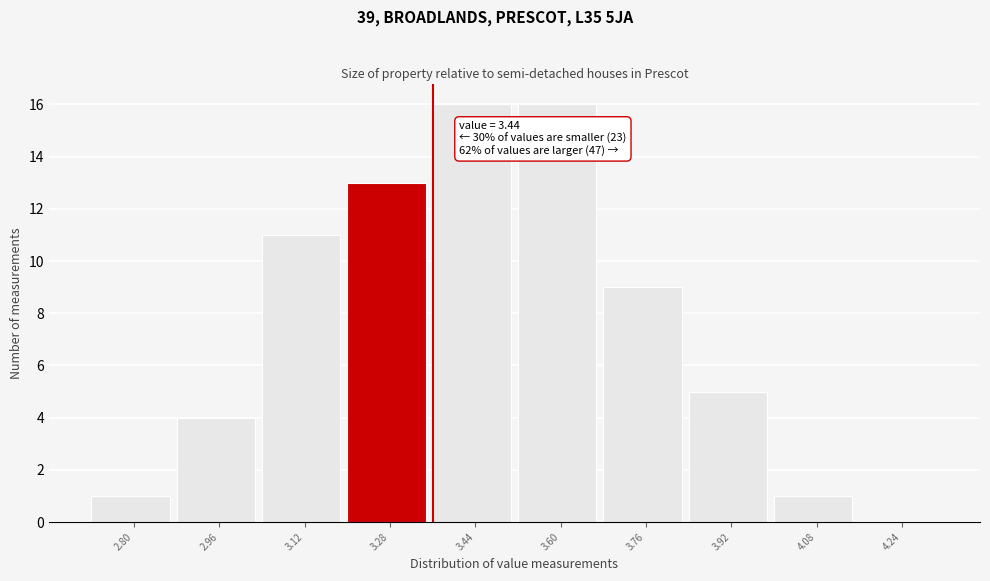

Reading left to right, extract all data points from this chart.

2.80=1	2.96=4	3.12=11	3.28=13	3.44=16	3.60=16	3.76=9	3.92=5	4.08=1	4.24=0